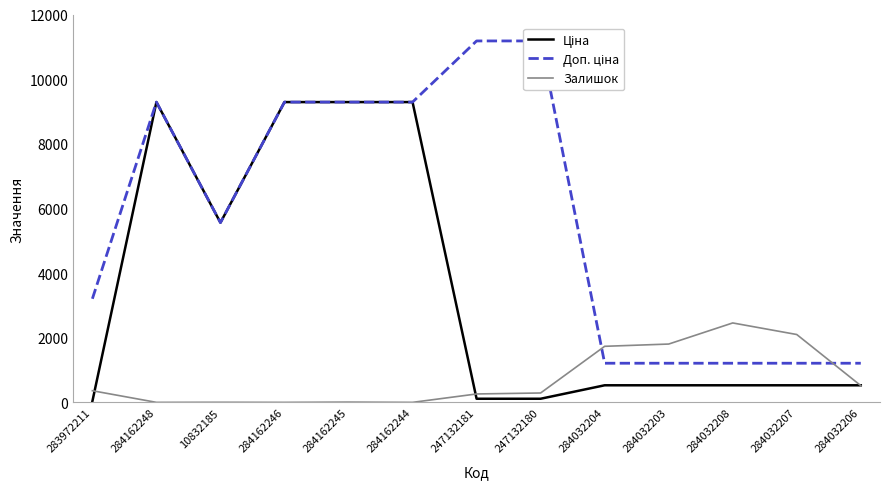

What is the spread (max minus min) of values at 10832185?

5557.3